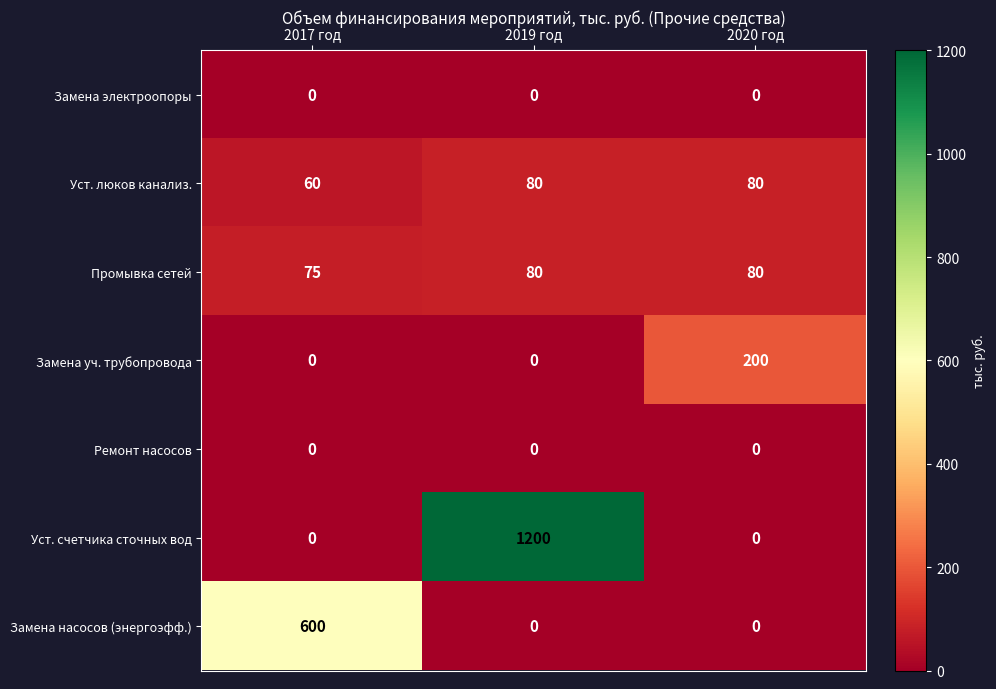

Between 2017 год and 2020 год, which series saw the biggest shift?

Замена насосов (энергоэфф.)